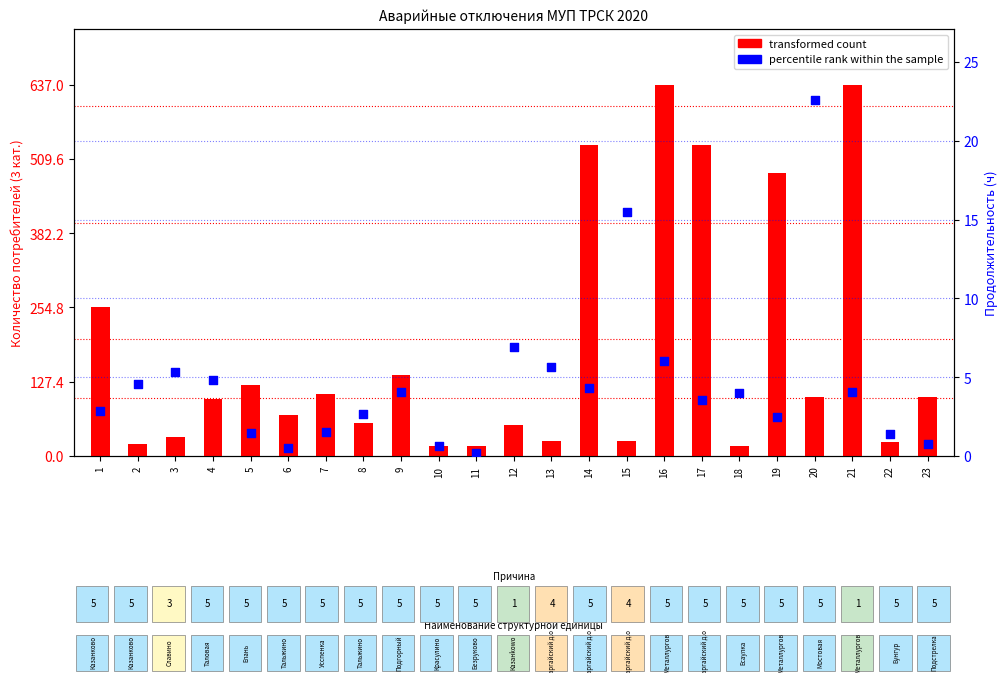

What are all the series names shown in the legend?

transformed count, percentile rank within the sample